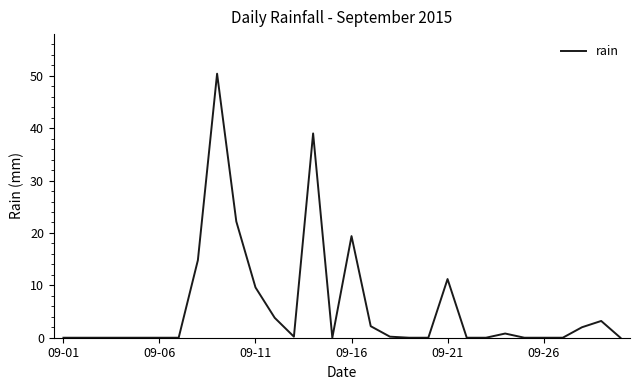

What is the difference between the maximum and second lowest values?

50.4